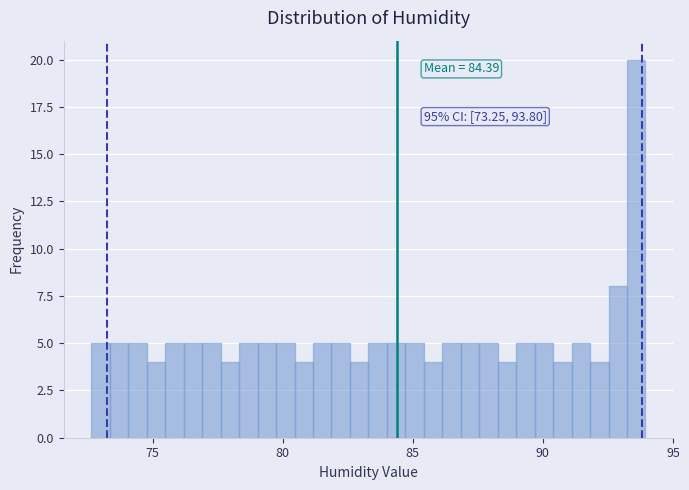

Around what value on the x-axis is the tallest bar? Give the approximate position of its centre, as read against the axis.

93.5